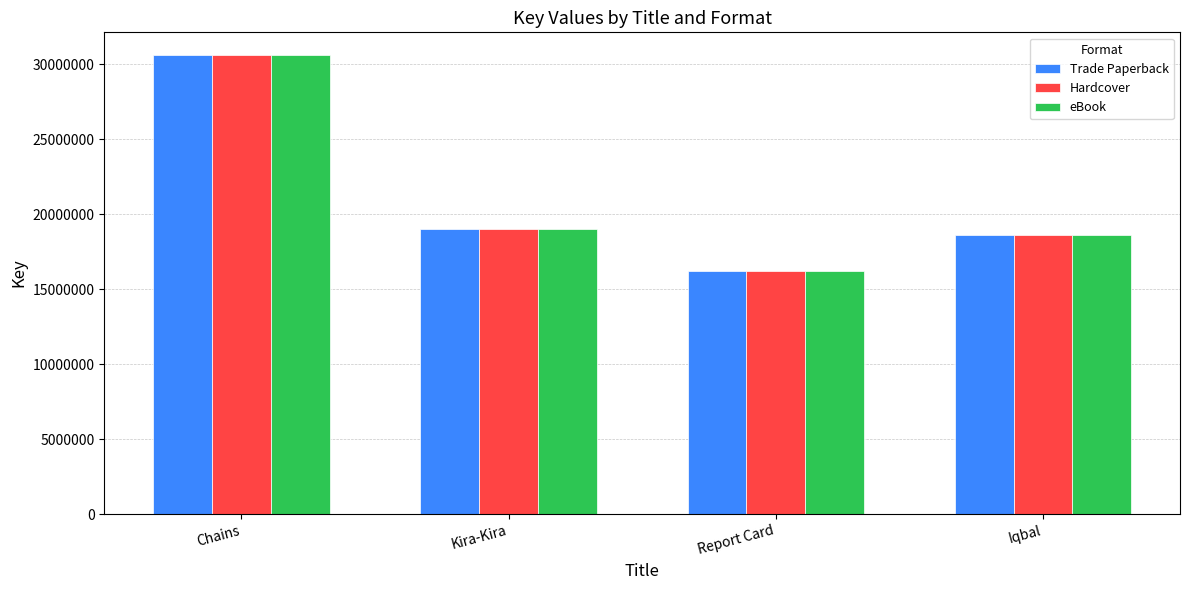

Reading left to right, extract all data points from this chart.

Trade Paperback: Chains=30585656	Kira-Kira=19010668	Report Card=16220892	Iqbal=18586620
Hardcover: Chains=30585656	Kira-Kira=19010668	Report Card=16220892	Iqbal=18586620
eBook: Chains=30585656	Kira-Kira=19010668	Report Card=16220892	Iqbal=18586620